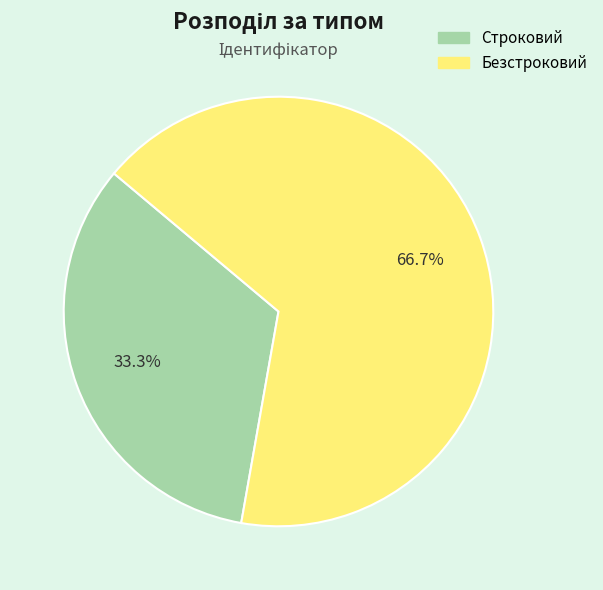

How many segments does this pie chart have?

2